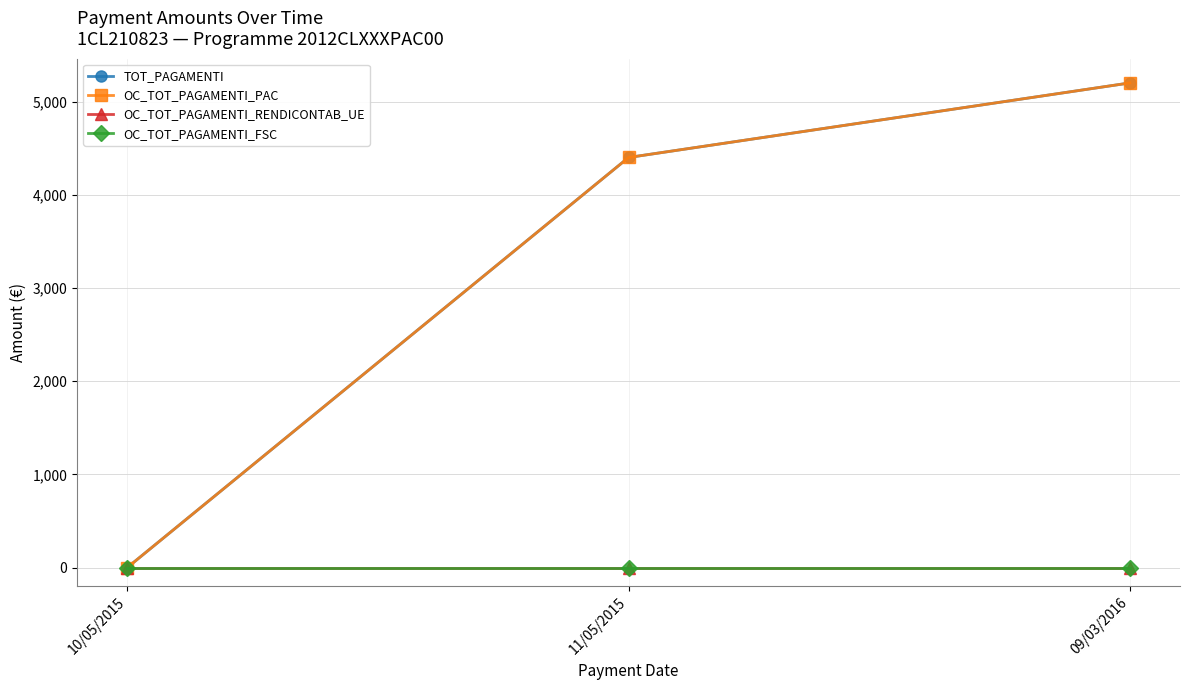

At which label is TOT_PAGAMENTI closest to 2600?

11/05/2015